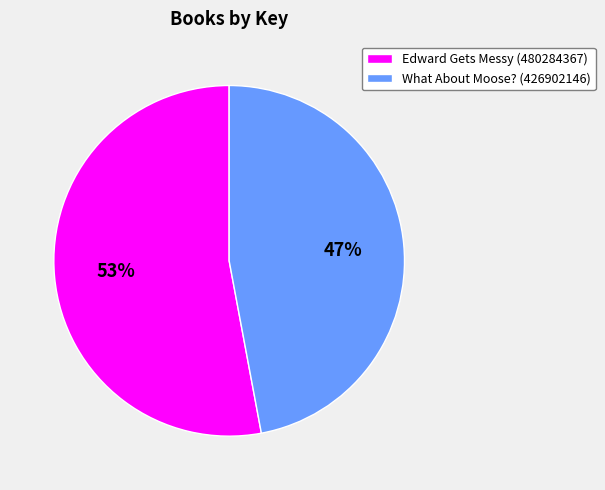

Approximately how many times larger is the value at Edward Gets Messy (480284367) compared to What About Moose? (426902146)?

1.1